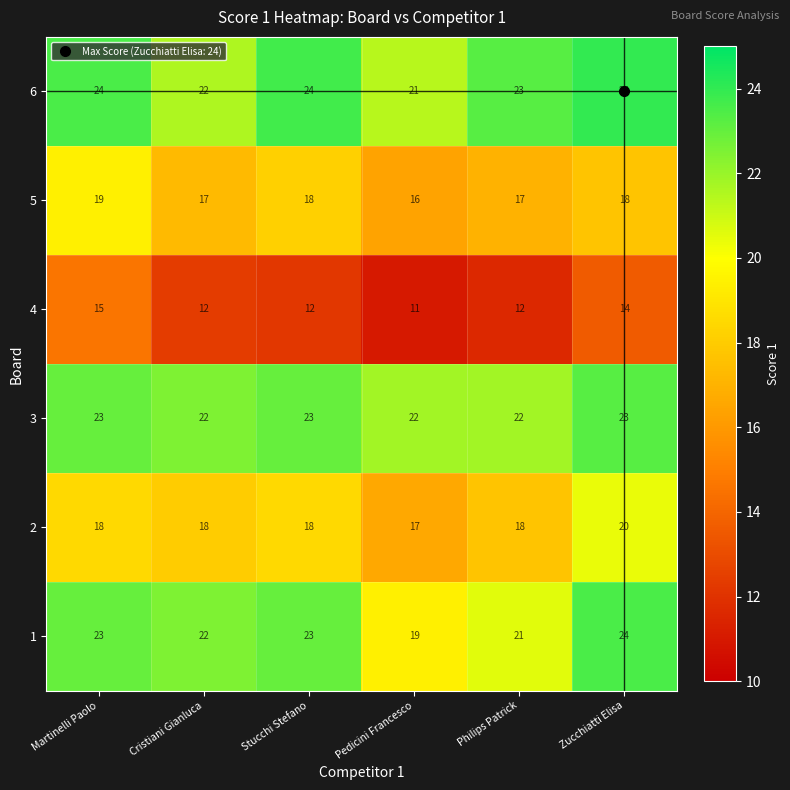

What is the difference between the maximum and minimum values in the 6 series?

3